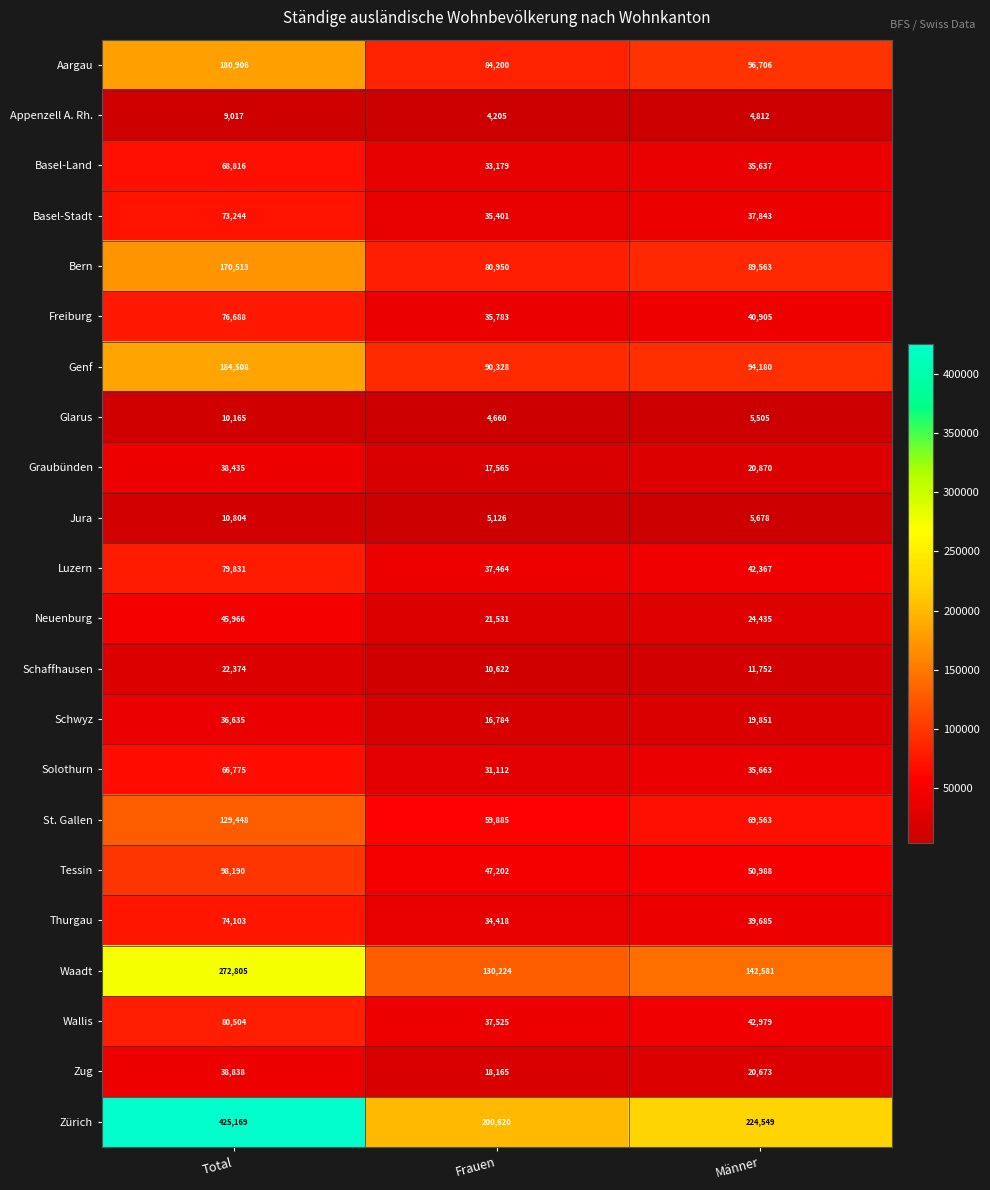

What is the difference between the Thurgau values at Frauen and Männer?

5267